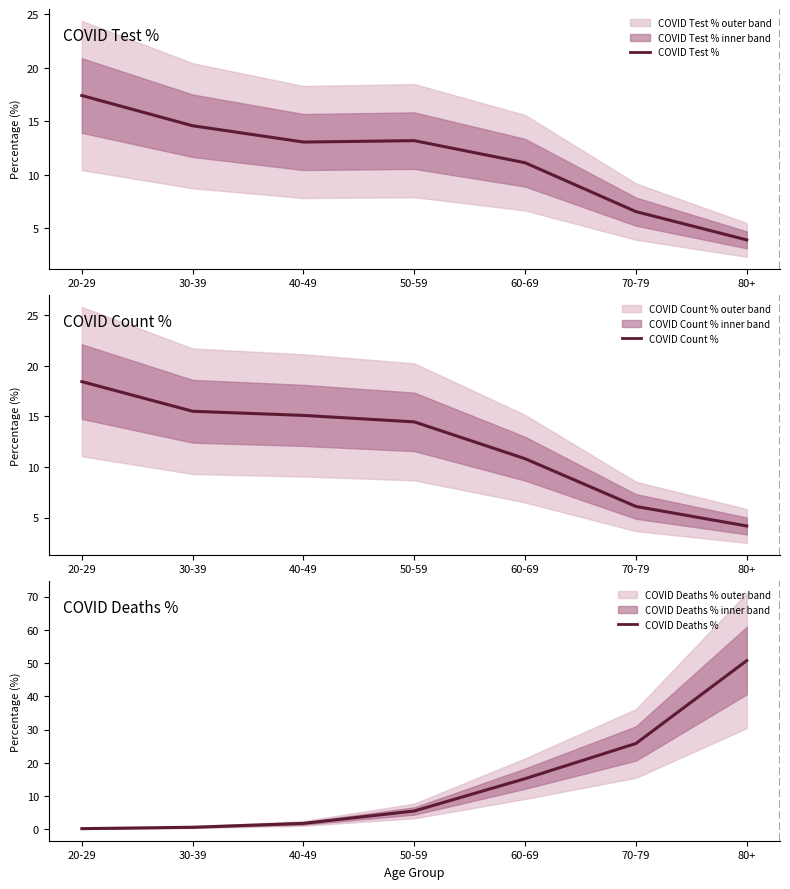

What position from the left is 70-79?

6